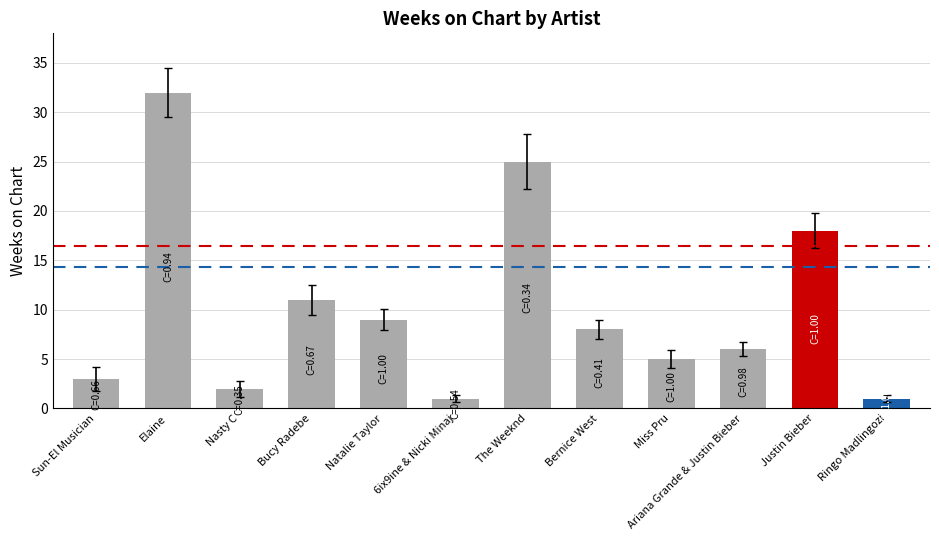

Which has a higher value, Bernice West or 6ix9ine & Nicki Minaj?

Bernice West